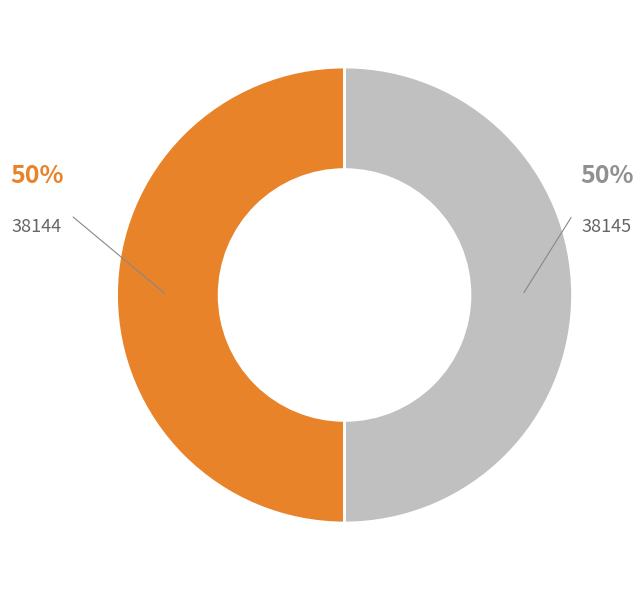

What percentage is the 38145 slice, to the nearest percent?

50%